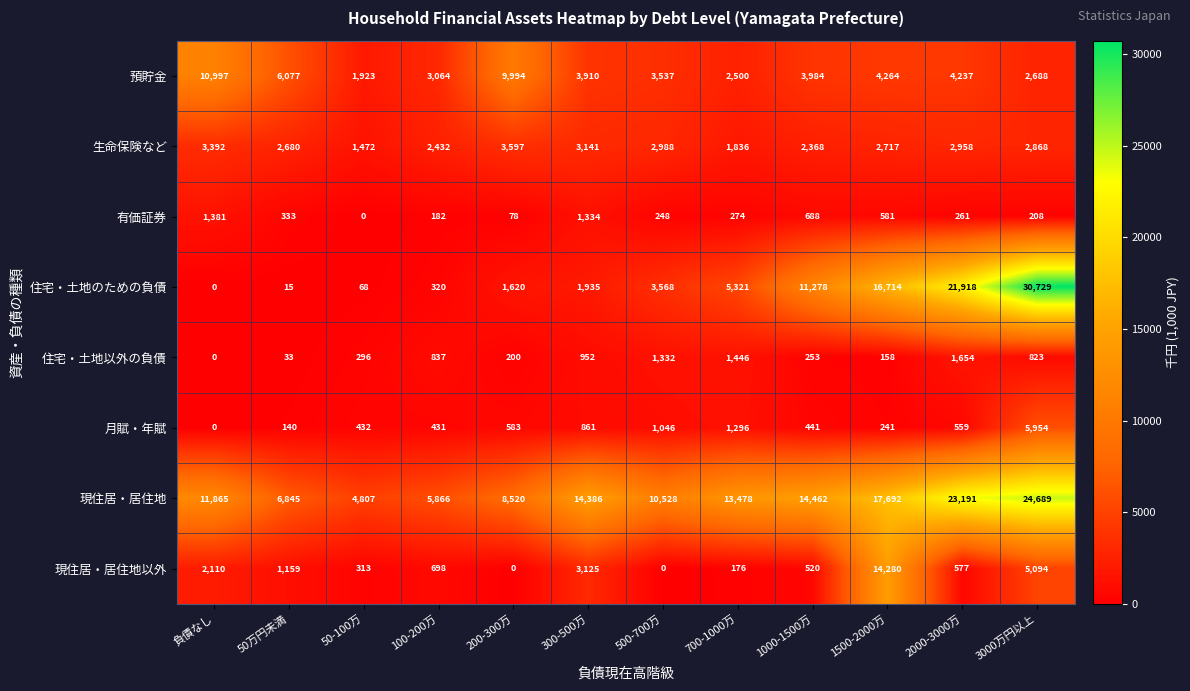

Which series has the widest spread of values?

住宅・土地のための負債